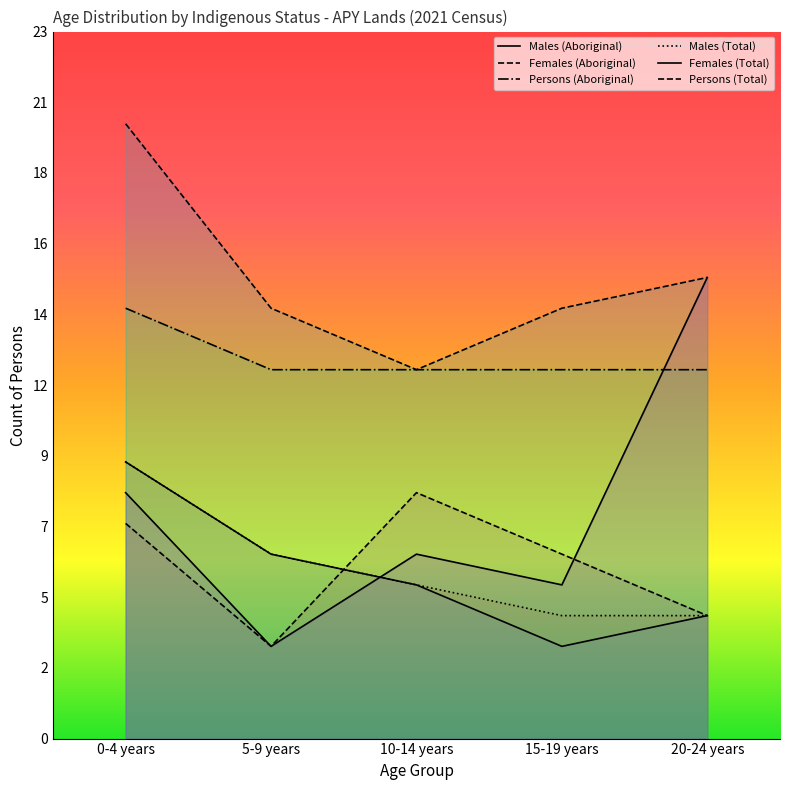

True or false: Persons (Total) has more than 2 interior local peaks.

False